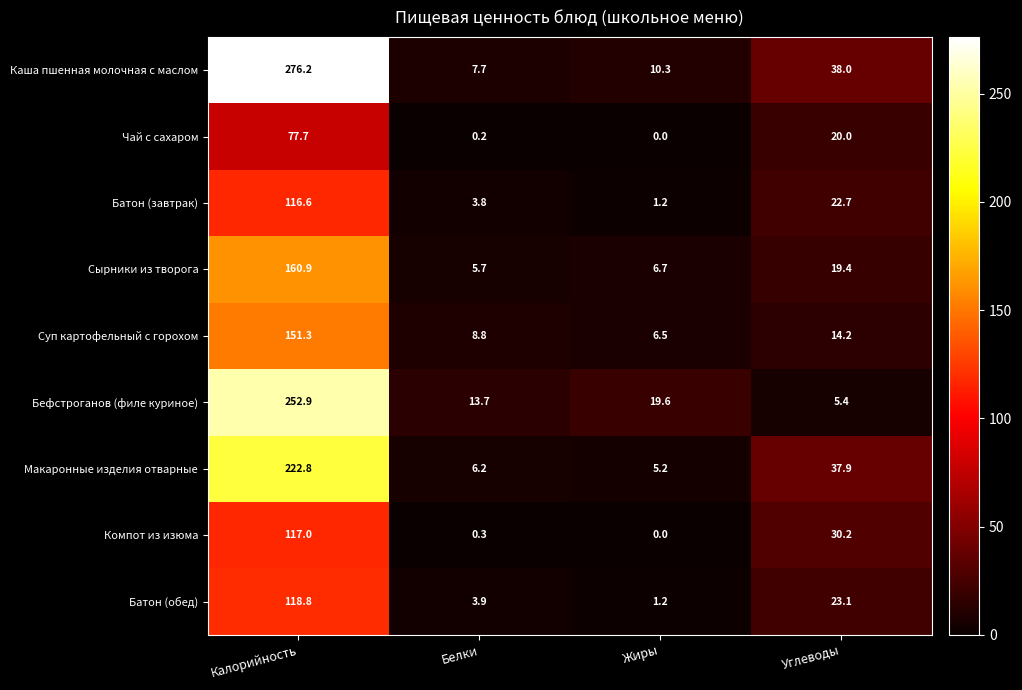

True or false: Компот из изюма has a value of 164.2 at Калорийность.

False